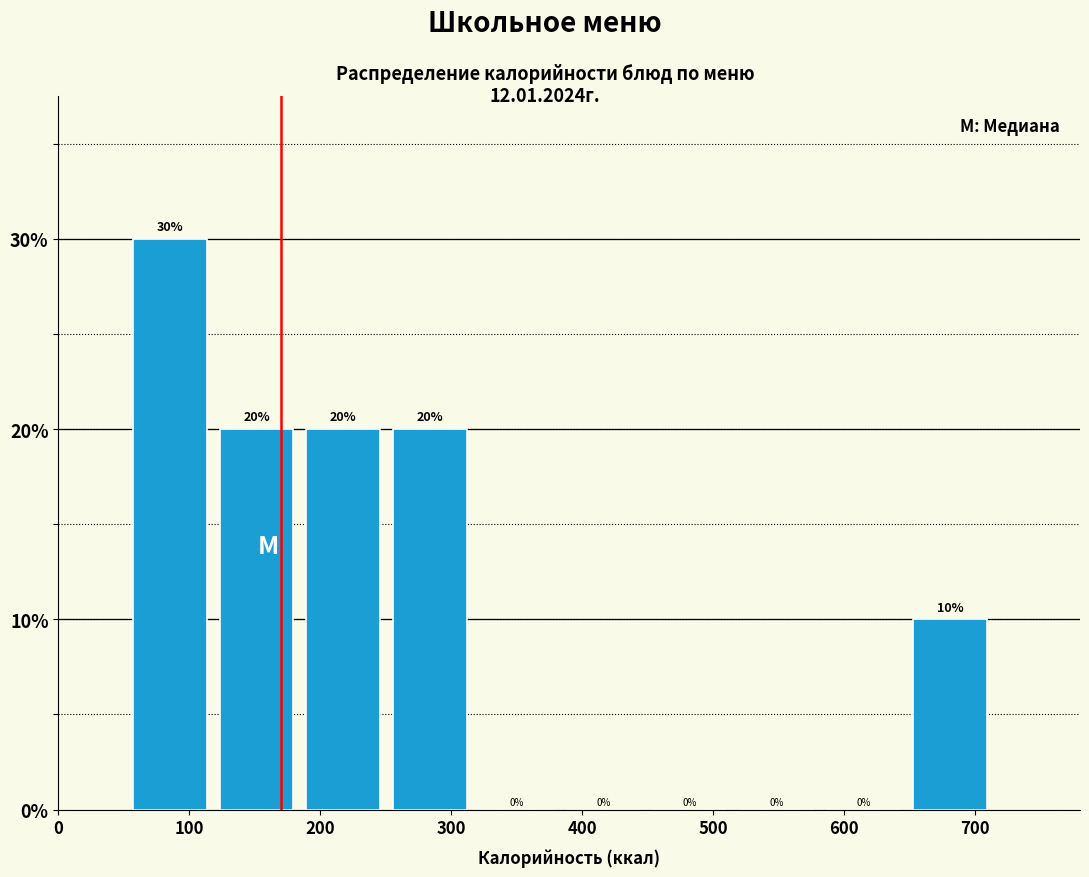

Reading left to right, transcribe this chart: for each bar, give the range it covers on the x-axis and its height. The bar edges are not printed on the chart, so give them approximately, as read against the axis.

50 to 120: 30
120 to 180: 20
180 to 250: 20
250 to 320: 20
320 to 380: 0
380 to 450: 0
450 to 520: 0
520 to 580: 0
580 to 650: 0
650 to 710: 10